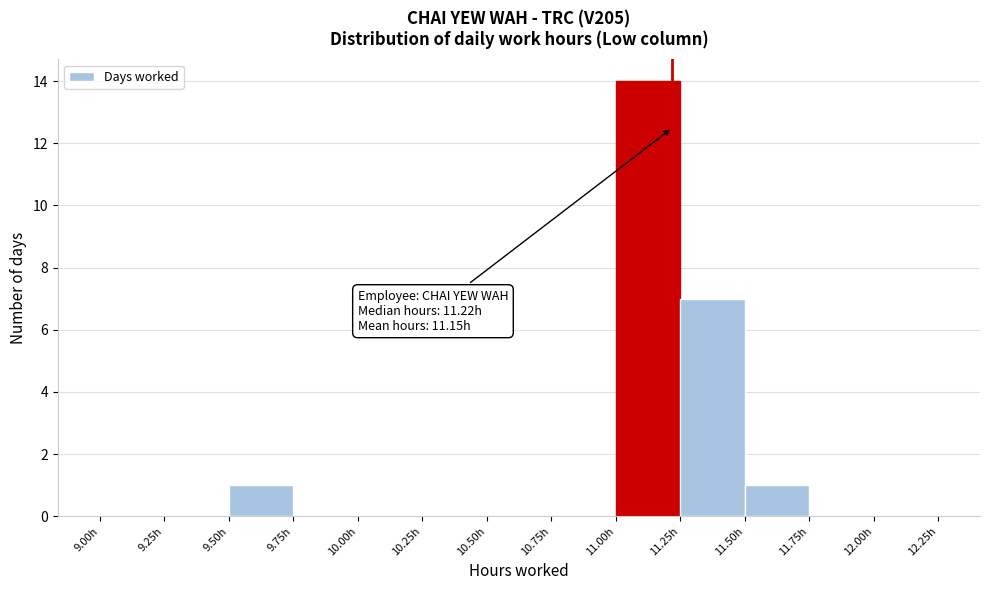

Over which range of the x-axis is the bar tallest?

11.00 to 11.25